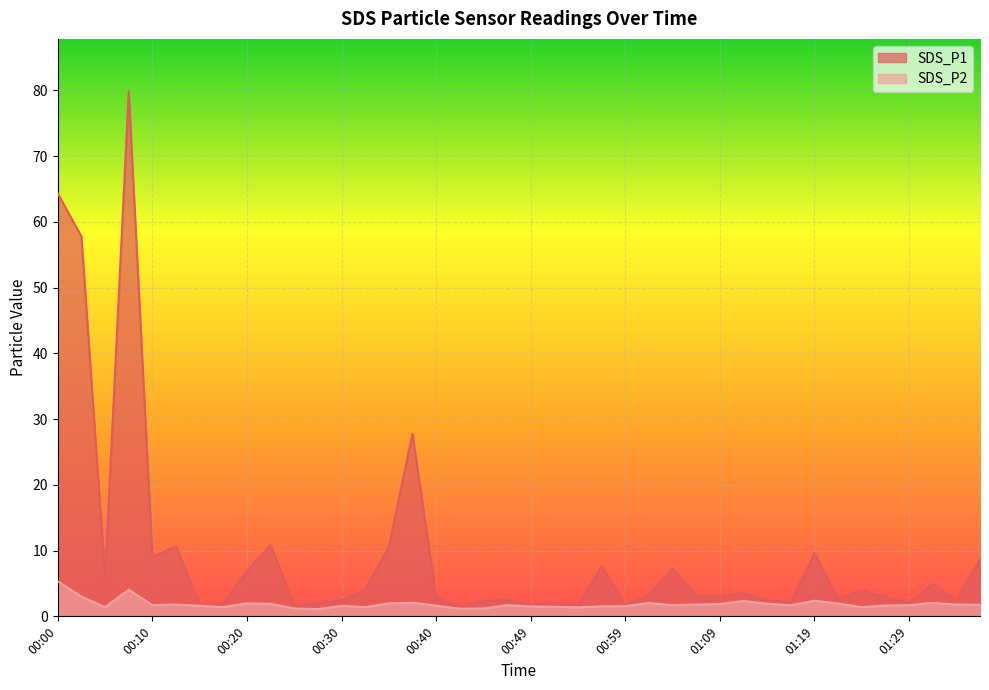

Is it true that SDS_P1 equals 2.1 at 01:29?

True